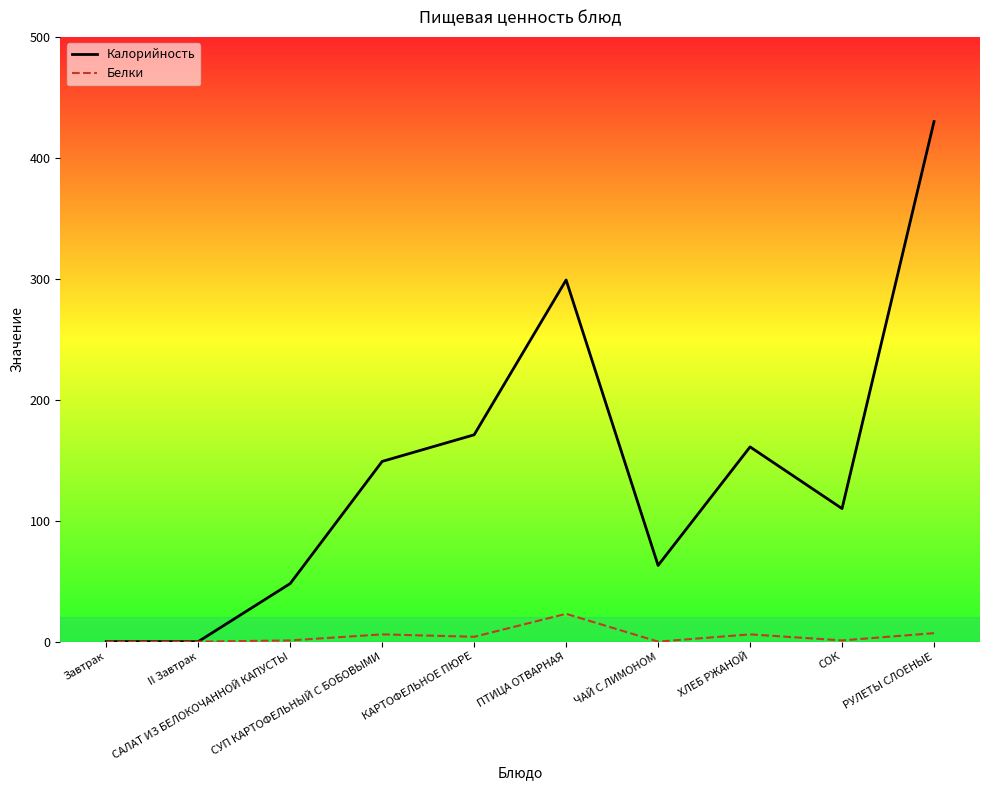

What is the average value of the Белки series?

5